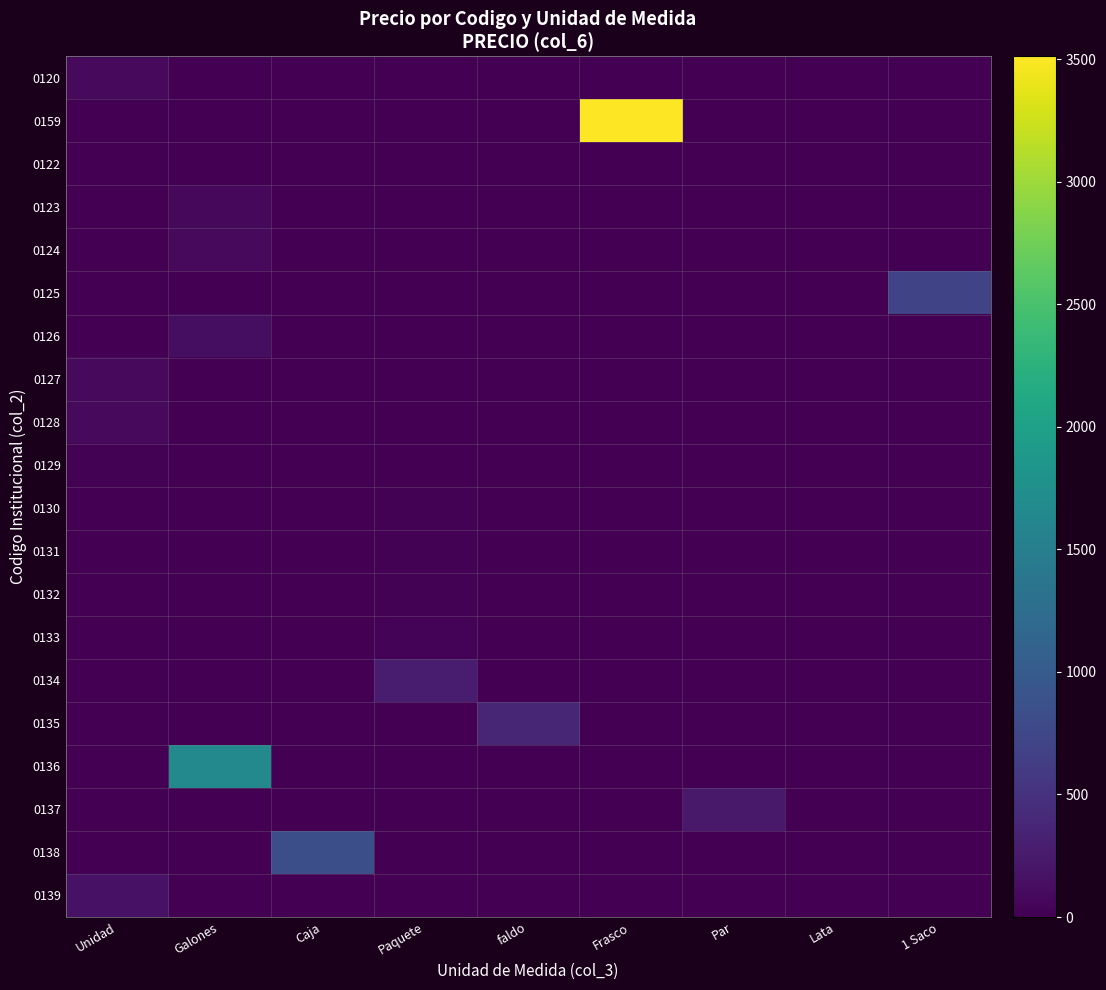

Which category has the highest value across all series?

Frasco